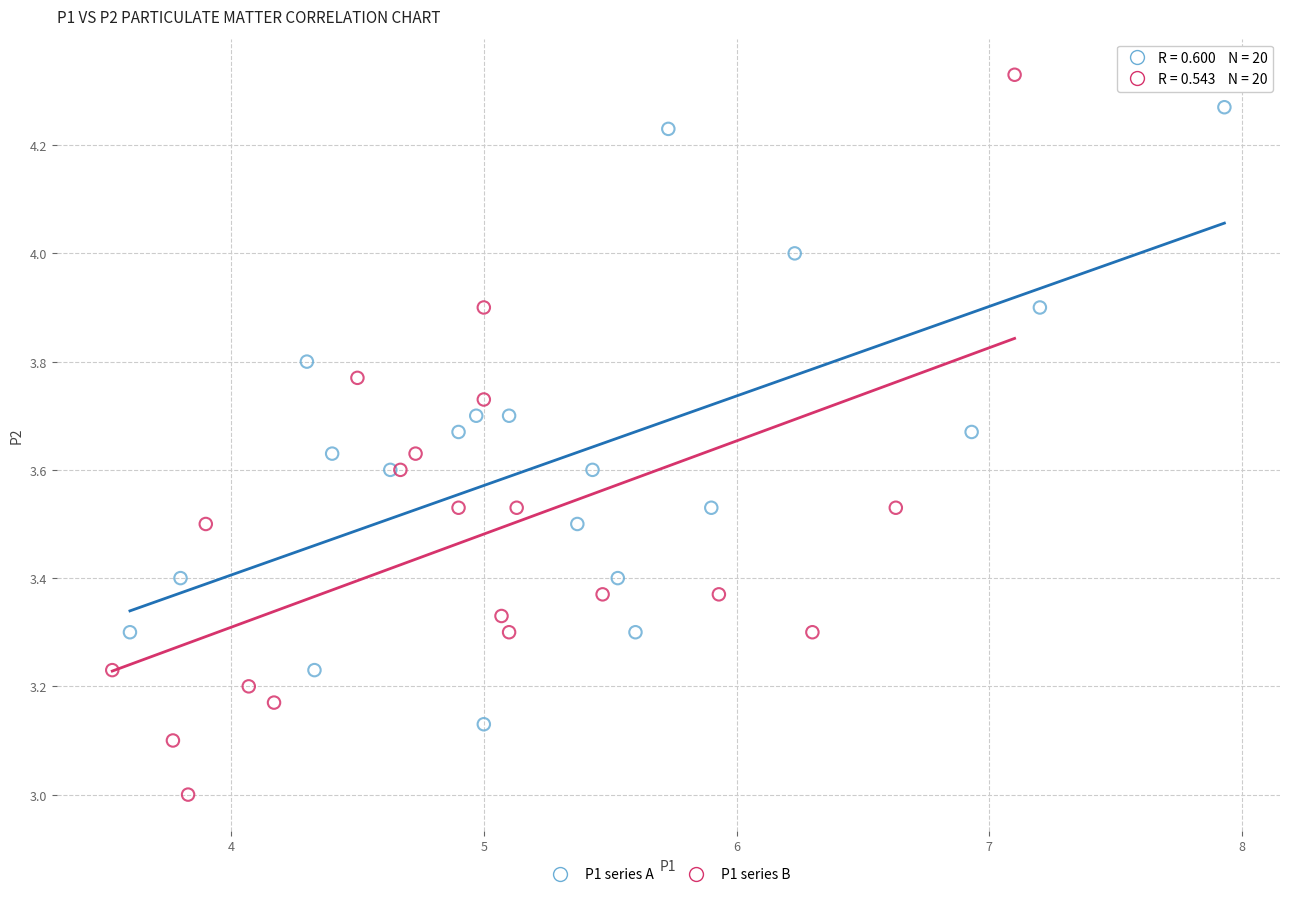

Which series has the widest spread of Y values?

P1 series B